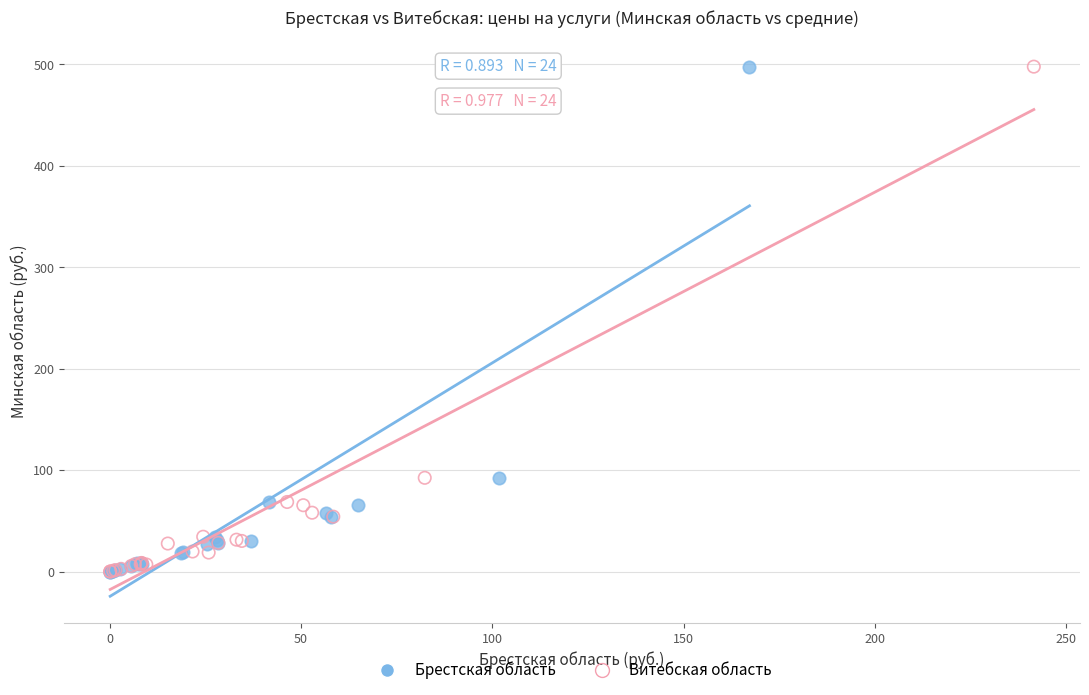

What are all the series names shown in the legend?

Брестская область, Витебская область